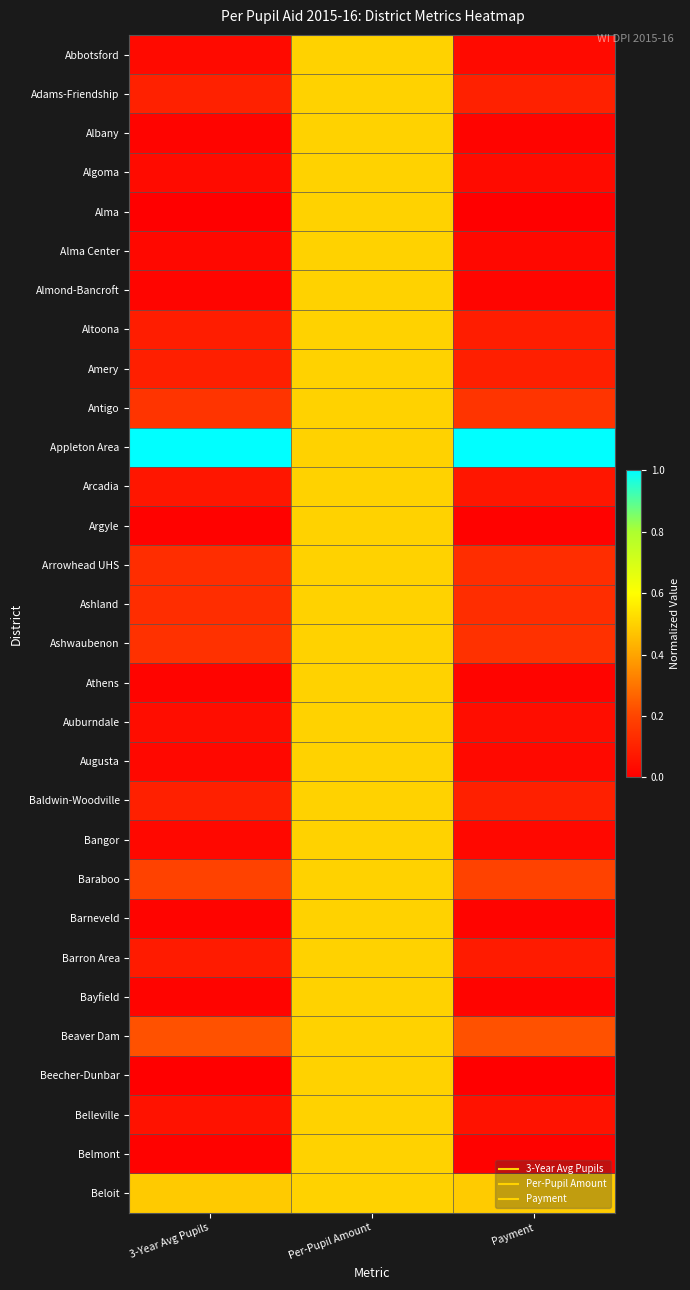

List the series in order of their peak value, lowest first.

Abbotsford, Adams-Friendship, Albany, Algoma, Alma, Alma Center, Almond-Bancroft, Altoona, Amery, Antigo, Arcadia, Argyle, Arrowhead UHS, Ashland, Ashwaubenon, Athens, Auburndale, Augusta, Baldwin-Woodville, Bangor, Baraboo, Barneveld, Barron Area, Bayfield, Beaver Dam, Beecher-Dunbar, Belleville, Belmont, Beloit, Appleton Area